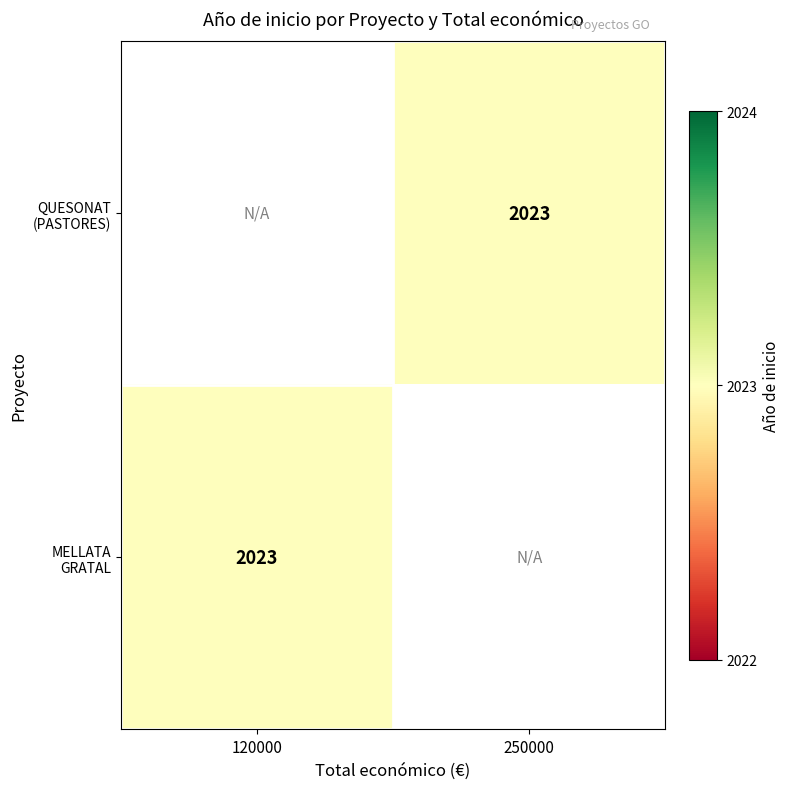

Between 120000 and 250000, which is larger?

250000